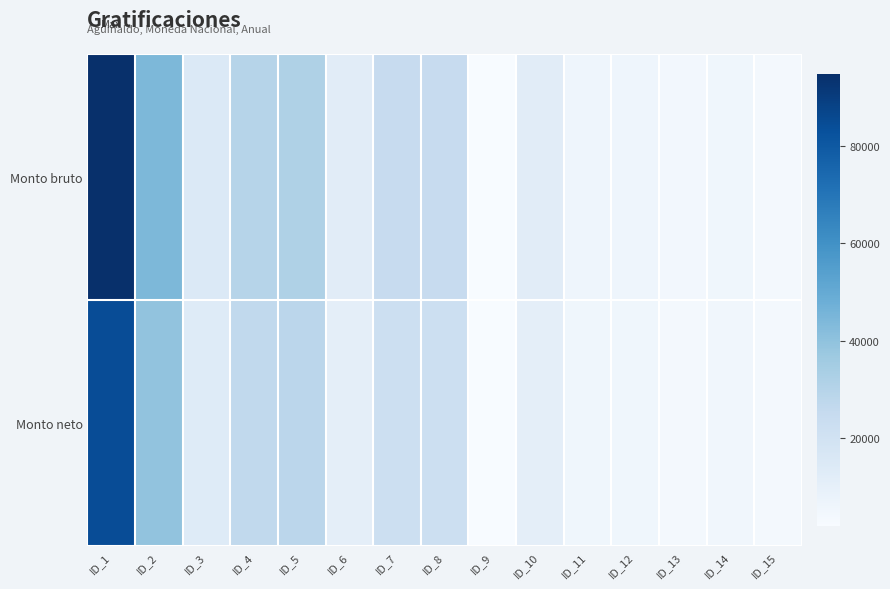

Which series has the largest total across all categories?

Monto bruto